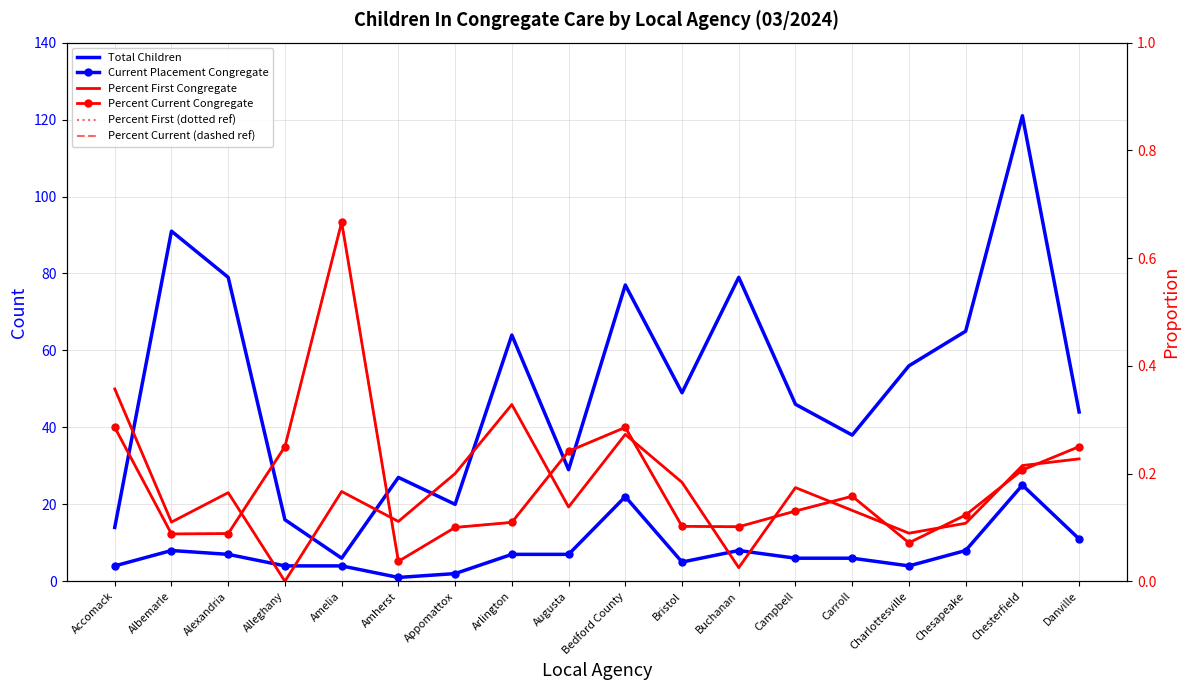

Reading left to right, list all the values displayed in this chart.

Total Children: 14.0	91.0	79.0	16.0	6.0	27.0	20.0	64.0	29.0	77.0	49.0	79.0	46.0	38.0	56.0	65.0	121.0	44.0
Current Placement Congregate: 4.0	8.0	7.0	4.0	4.0	1.0	2.0	7.0	7.0	22.0	5.0	8.0	6.0	6.0	4.0	8.0	25.0	11.0
Percent First Congregate: 0.4	0.1	0.2	0.0	0.2	0.1	0.2	0.3	0.1	0.3	0.2	0.0	0.2	0.1	0.1	0.1	0.2	0.2
Percent Current Congregate: 0.3	0.1	0.1	0.2	0.7	0.0	0.1	0.1	0.2	0.3	0.1	0.1	0.1	0.2	0.1	0.1	0.2	0.2
Percent First (dotted ref): 0.4	0.1	0.2	0.0	0.2	0.1	0.2	0.3	0.1	0.3	0.2	0.0	0.2	0.1	0.1	0.1	0.2	0.2
Percent Current (dashed ref): 0.3	0.1	0.1	0.2	0.7	0.0	0.1	0.1	0.2	0.3	0.1	0.1	0.1	0.2	0.1	0.1	0.2	0.2